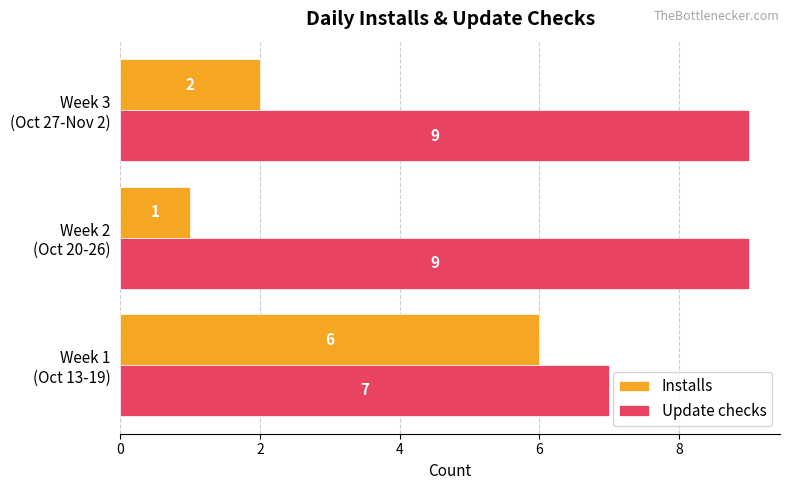

Which series has the largest total across all categories?

Update checks